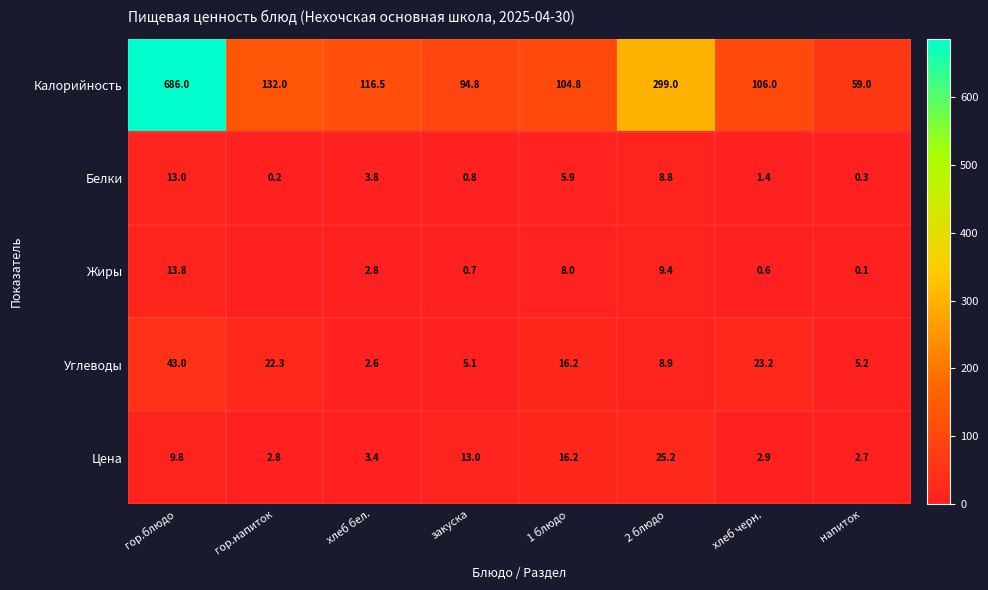

Is the value of Белки at 1 блюдо greater than the value of Калорийность at 2 блюдо?

No